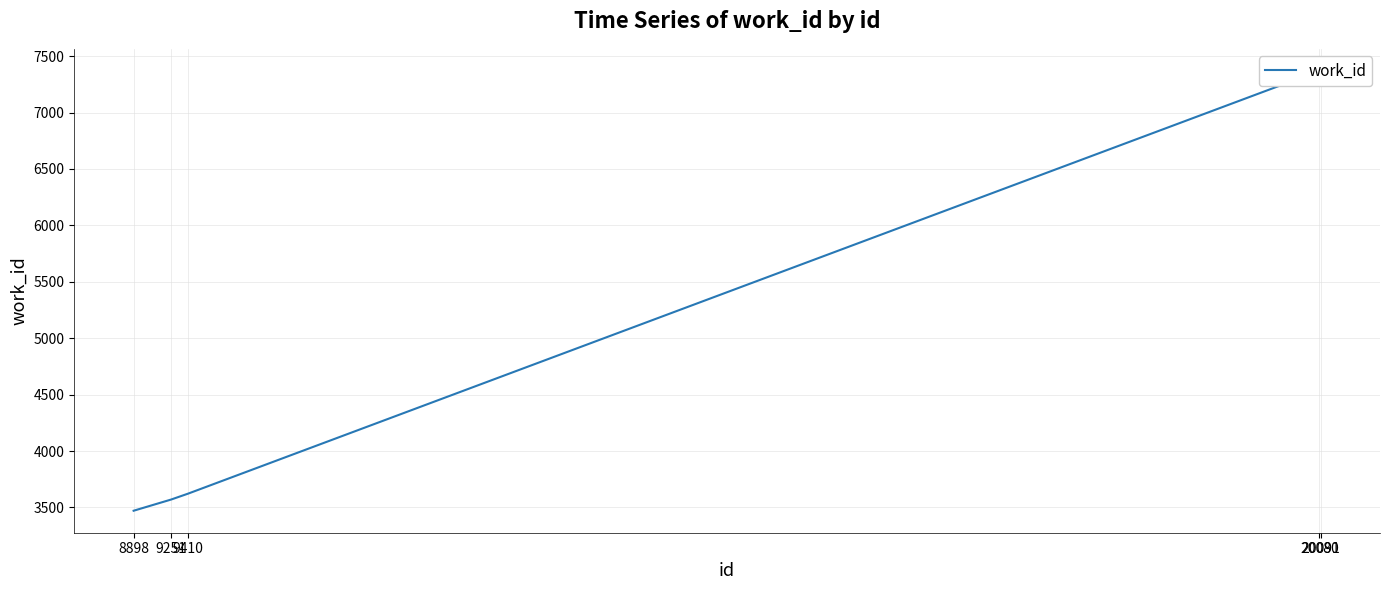

What is the value of the 5th point from the left?

7370